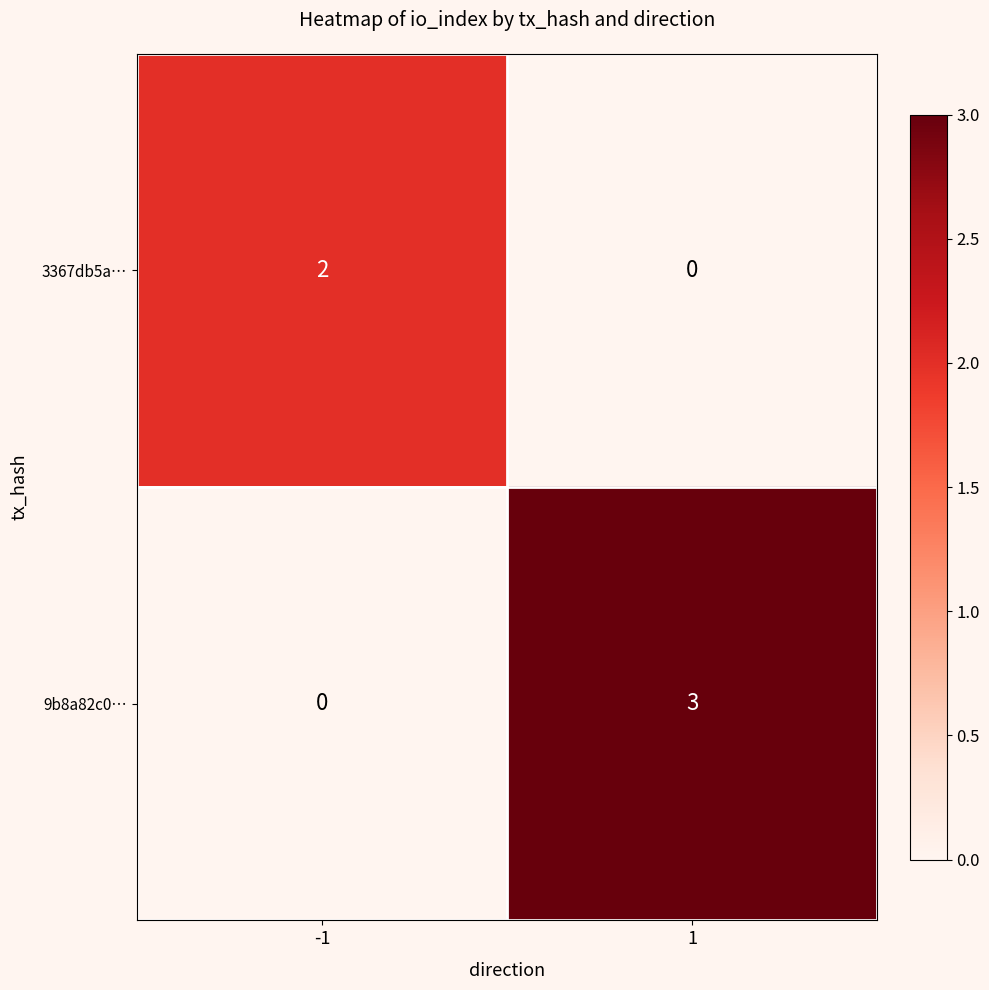

How many distinct data groups are displayed?

2